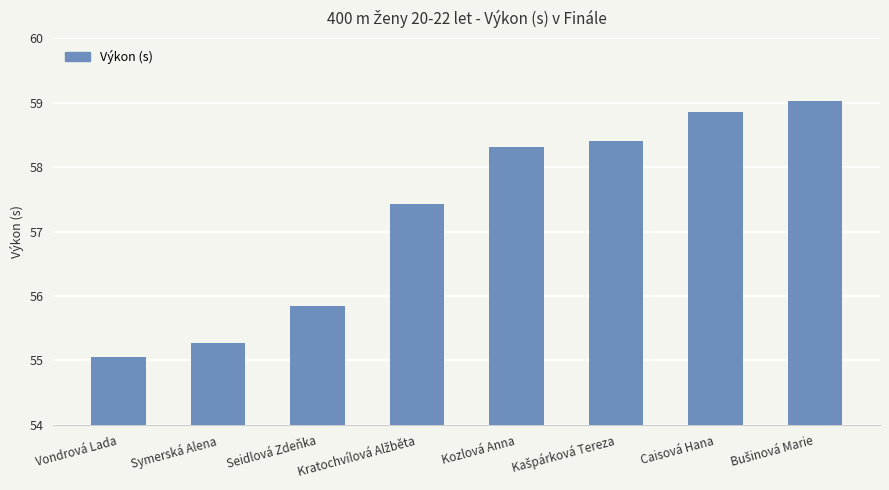

Which has a higher value, Kozlová Anna or Vondrová Lada?

Kozlová Anna